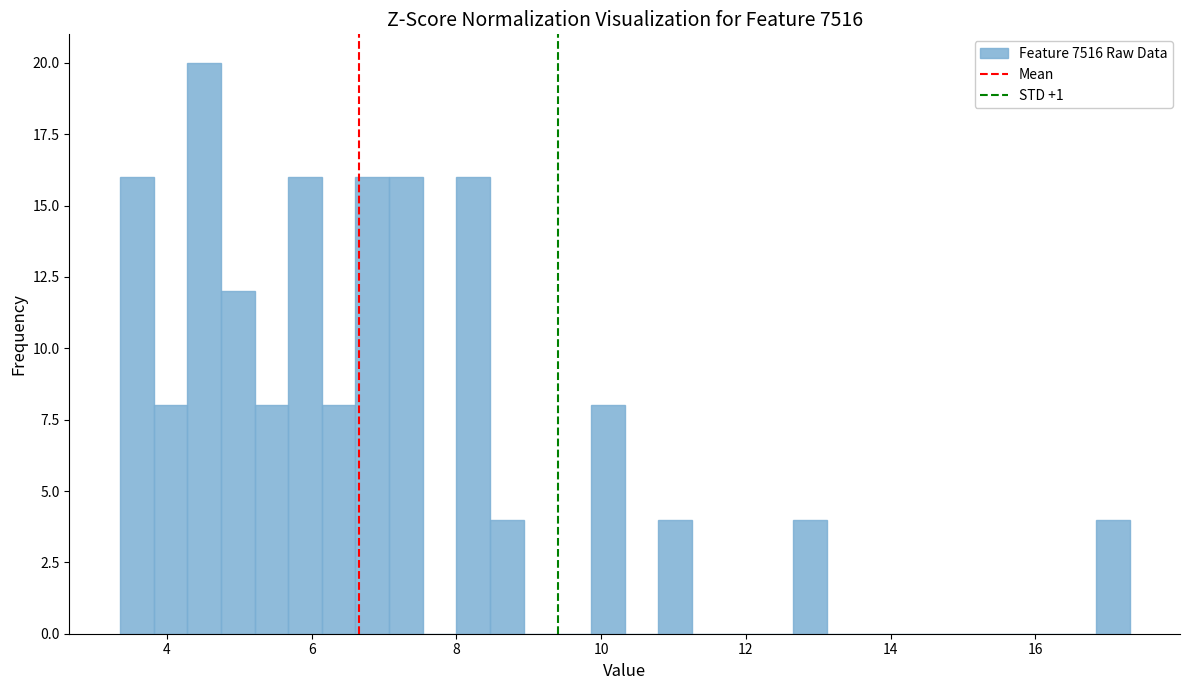

Read against the x-axis, roughly where is the centre of the tallest bar?

4.6